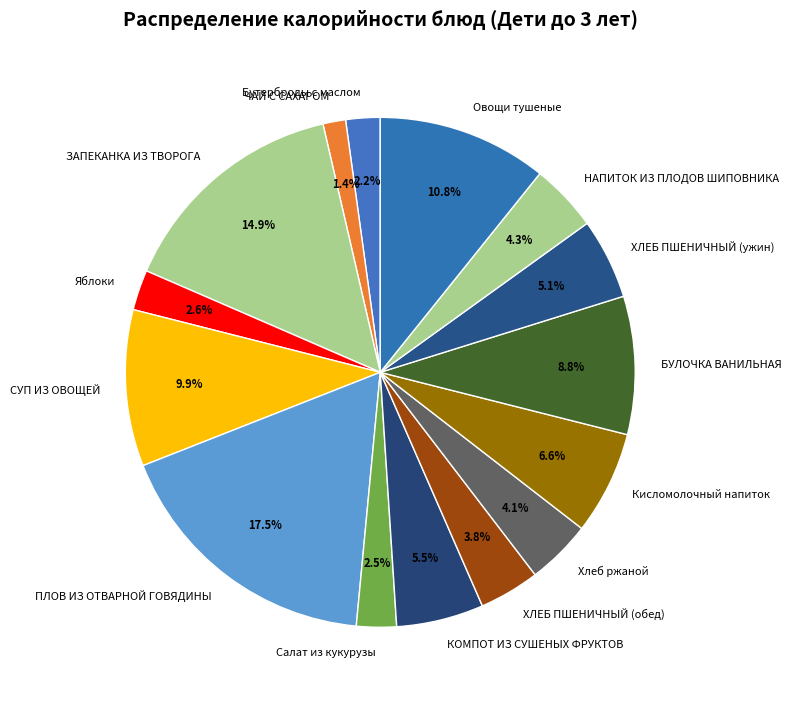

How many slices are in this pie chart?

15